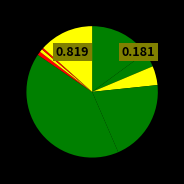

How many segments does this pie chart have?

9